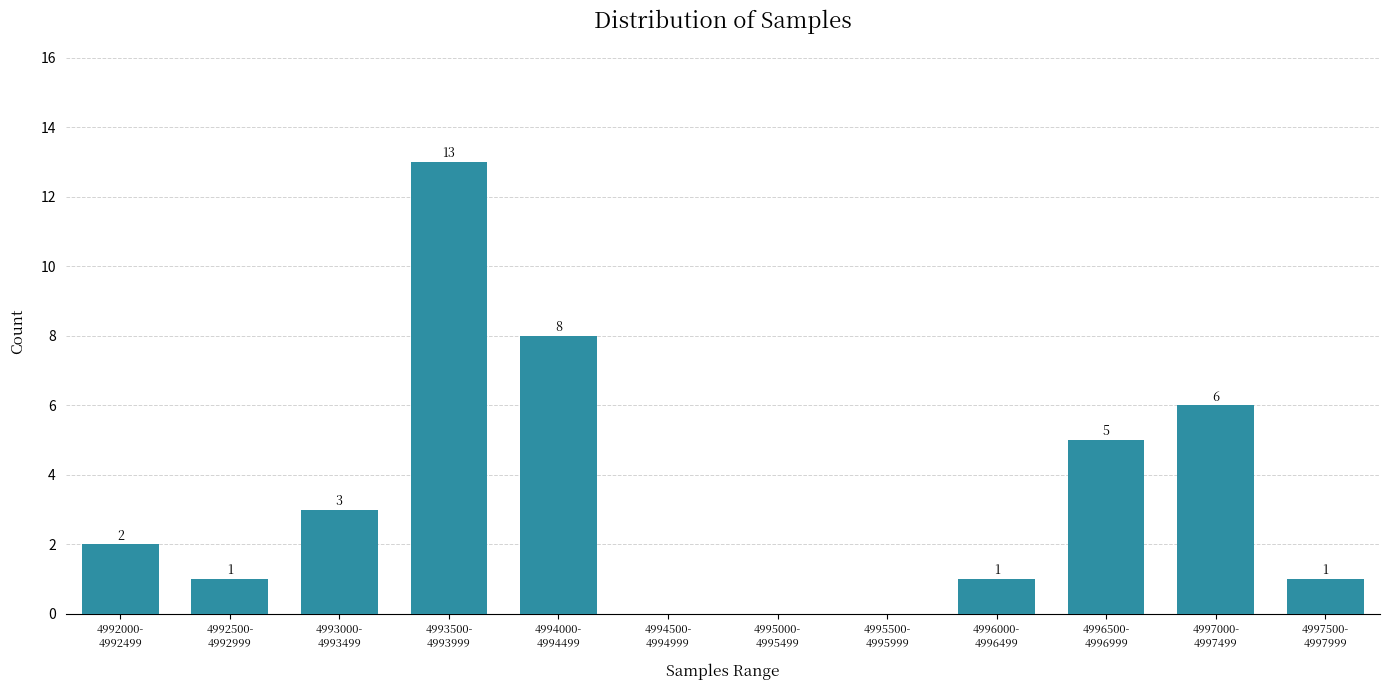

What is the greatest value displayed?

13